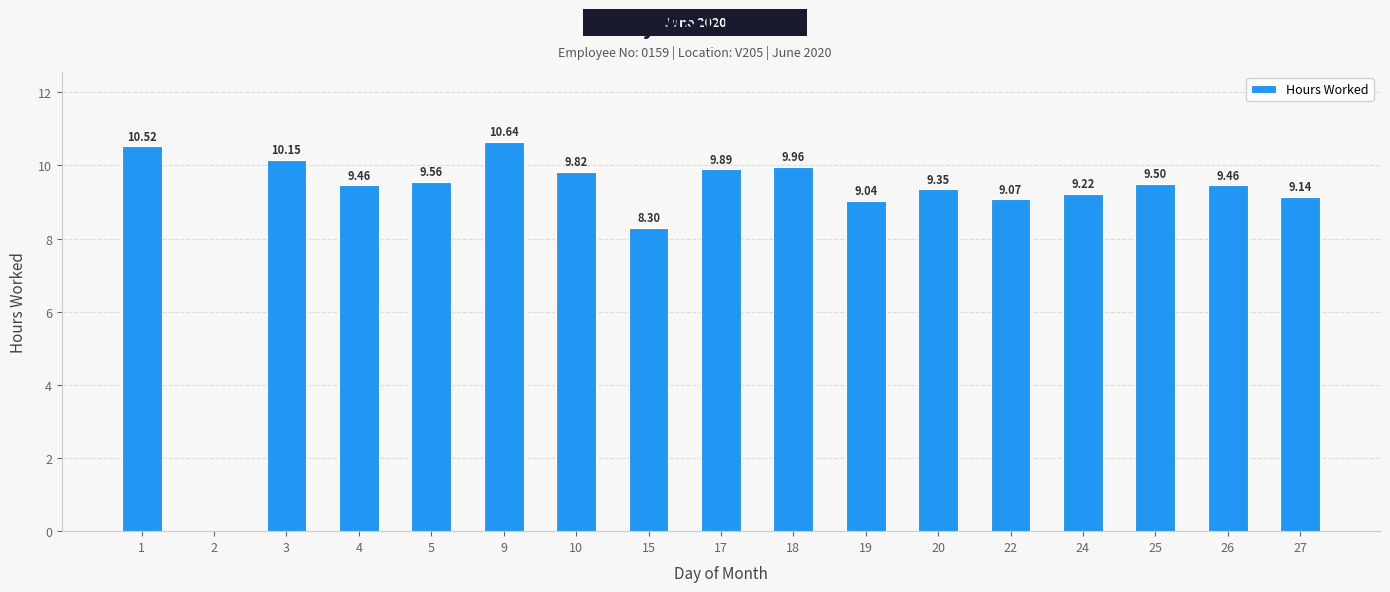

What is the change in value from 3 to 27?

-1.0